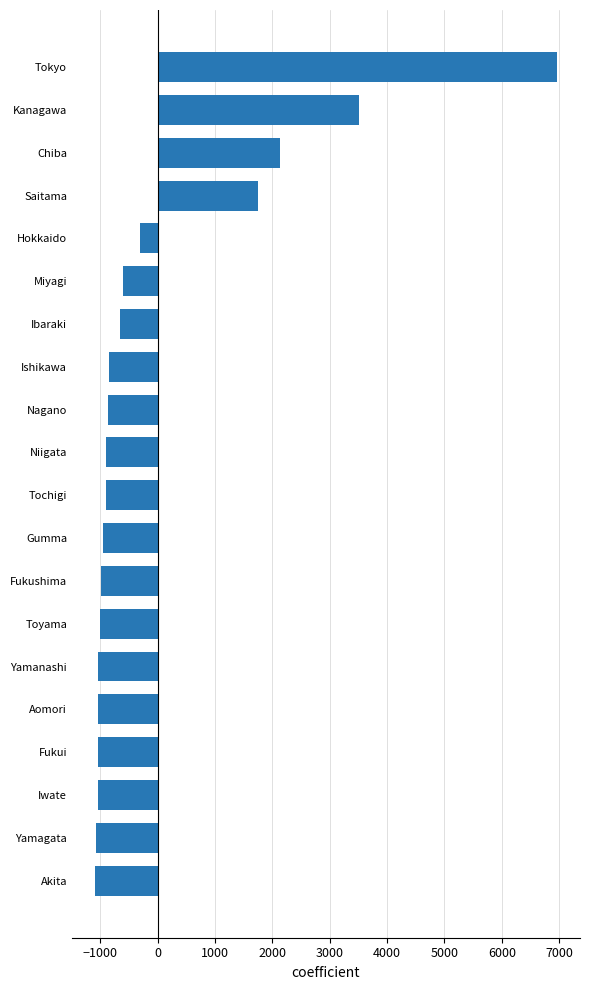

Are the bars horizontal?

Yes